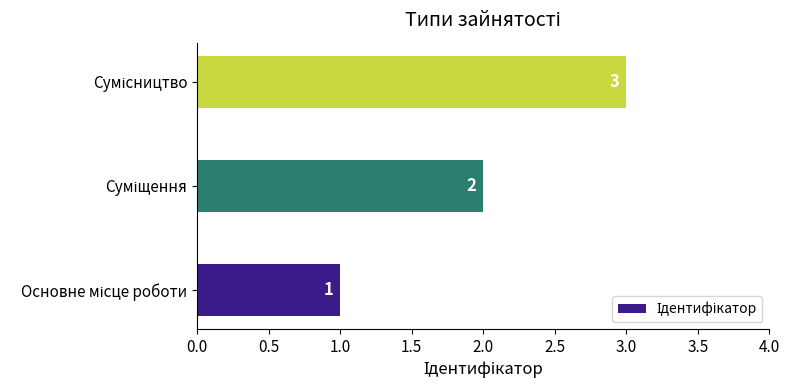

What is the greatest value displayed?

3